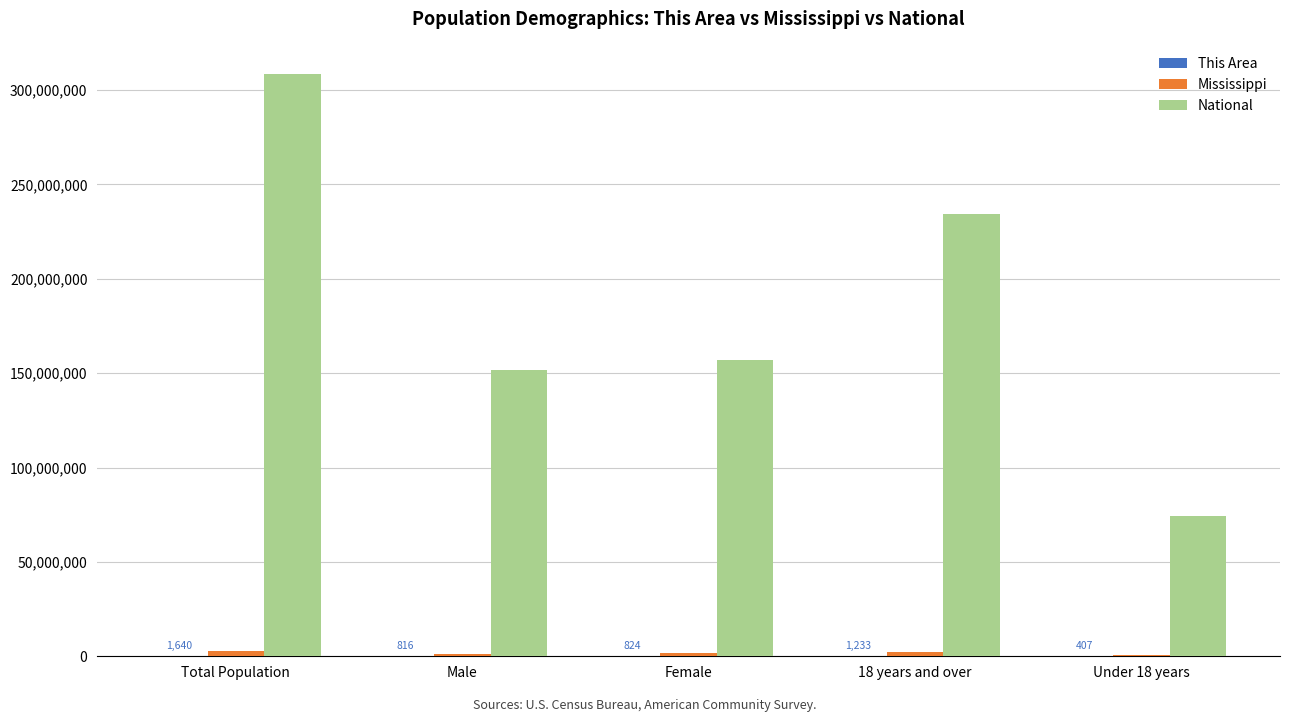

How many data points does each series have?

5